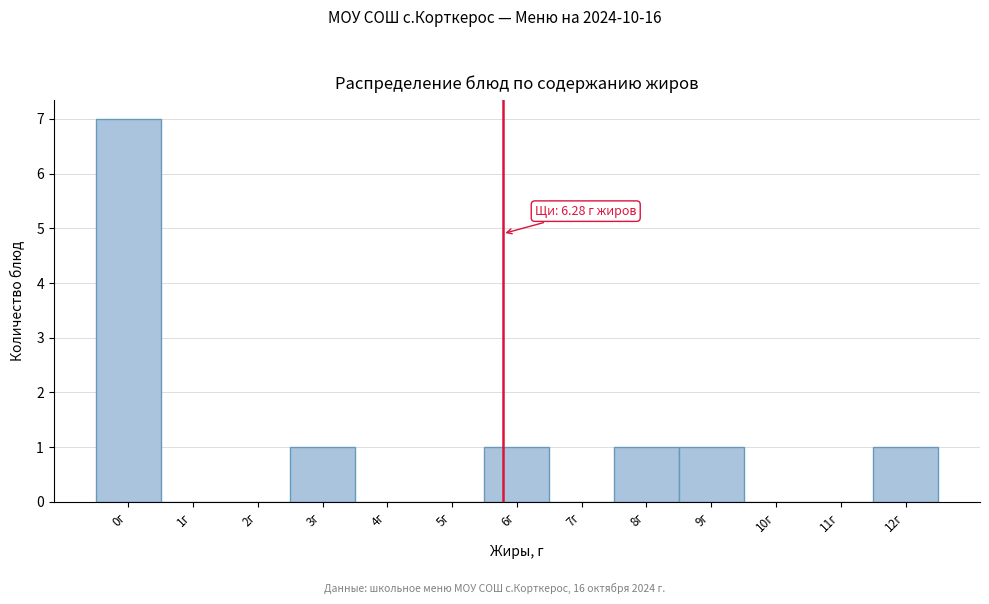

Reading right to left, what are all the values shown in this chart?

12г=1	11г=0	10г=0	9г=1	8г=1	7г=0	6г=1	5г=0	4г=0	3г=1	2г=0	1г=0	0г=7